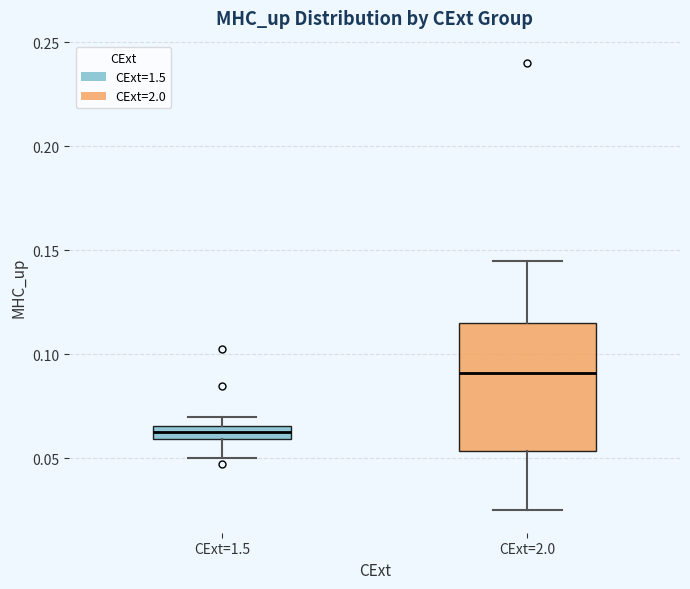

Comparing the boxes themselves (not the whiskers), which one is the tallest?

CExt=2.0